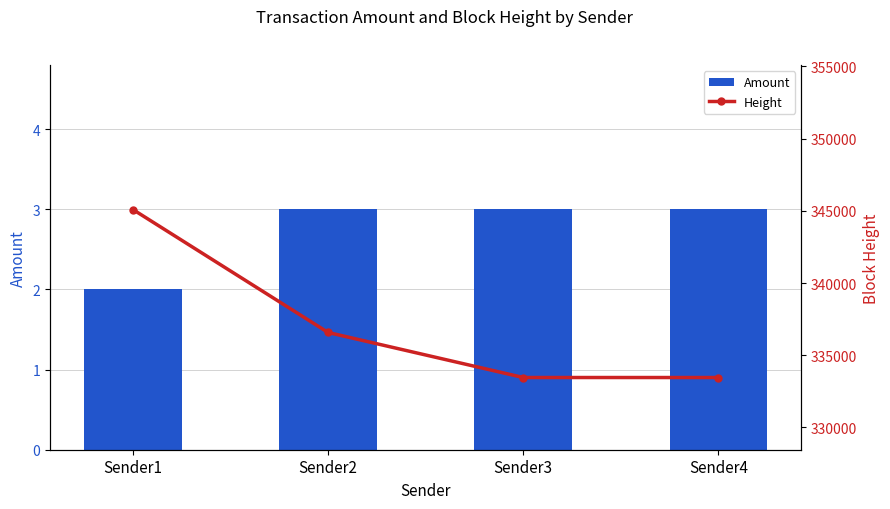

At Sender2, list the series in order from largest to smallest.

Height, Amount